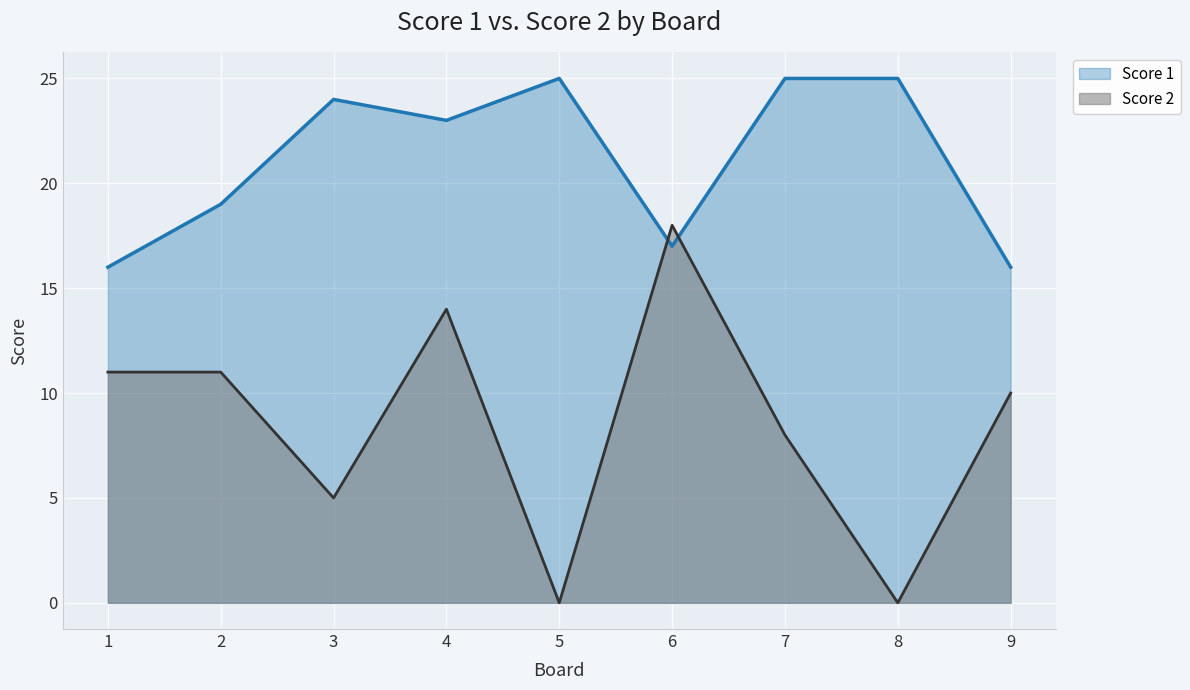

Which series ends up on top after the final intersection of Score 2 and Score 1?

Score 1